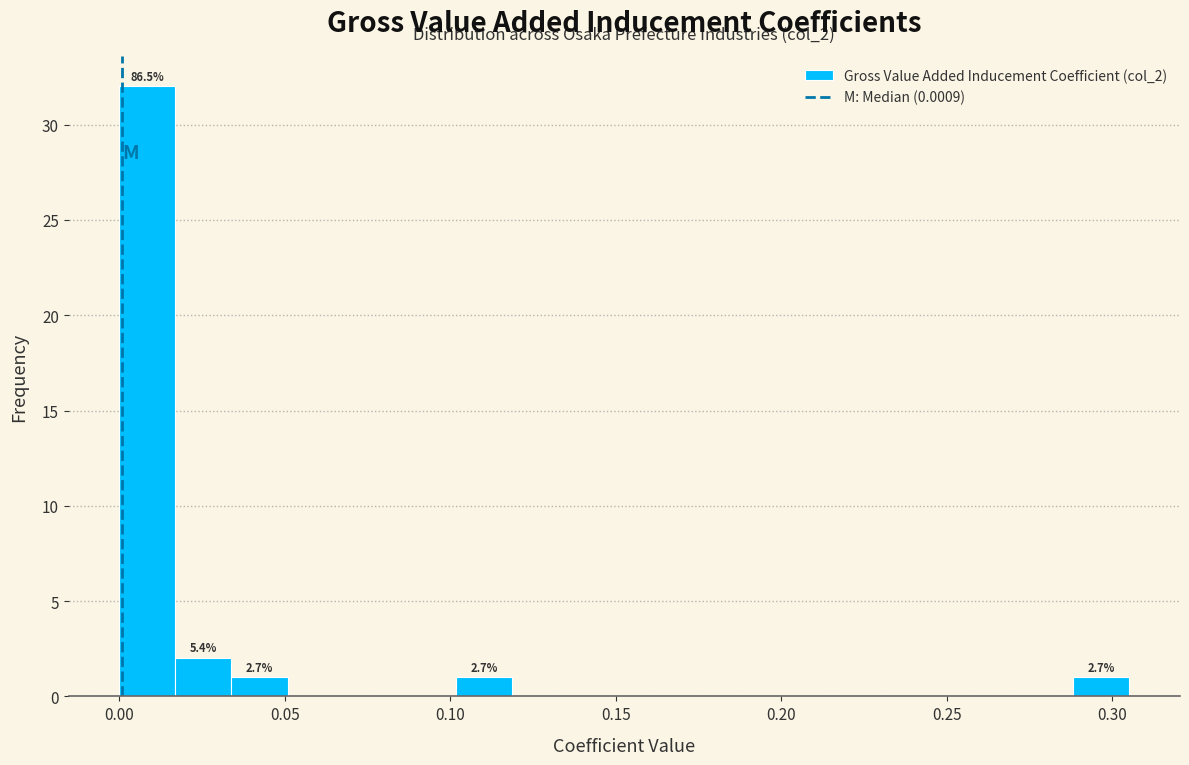

Read against the x-axis, roughly where is the centre of the tallest bar?

0.010